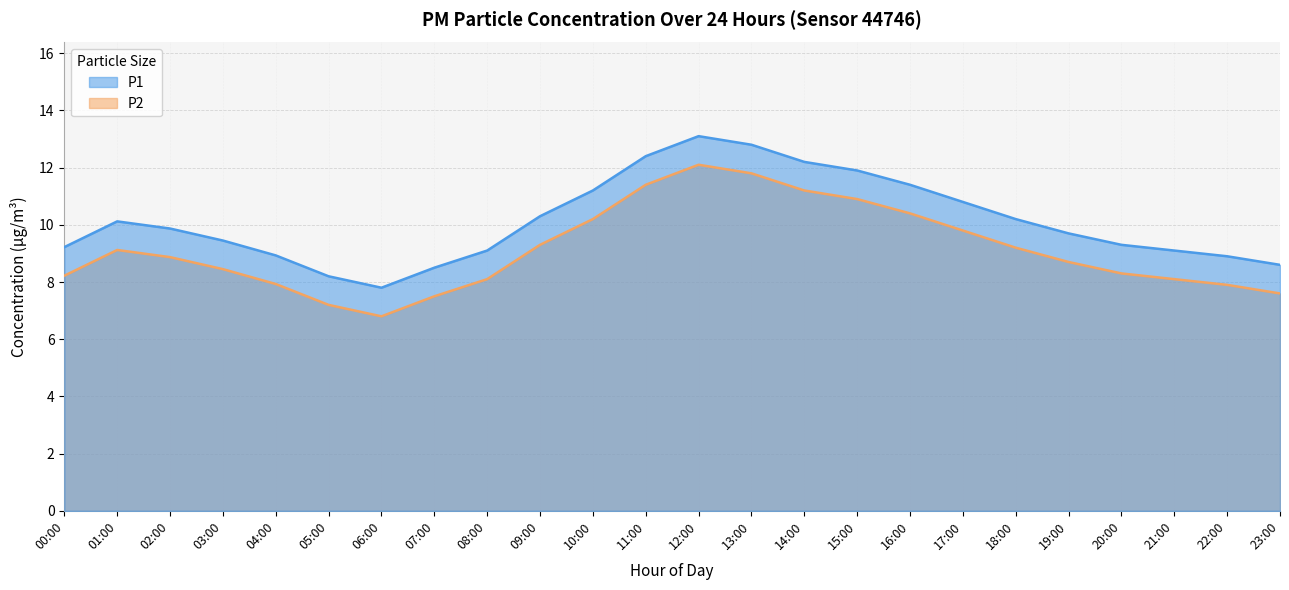

True or false: P2 and P1 cross at least once.

False